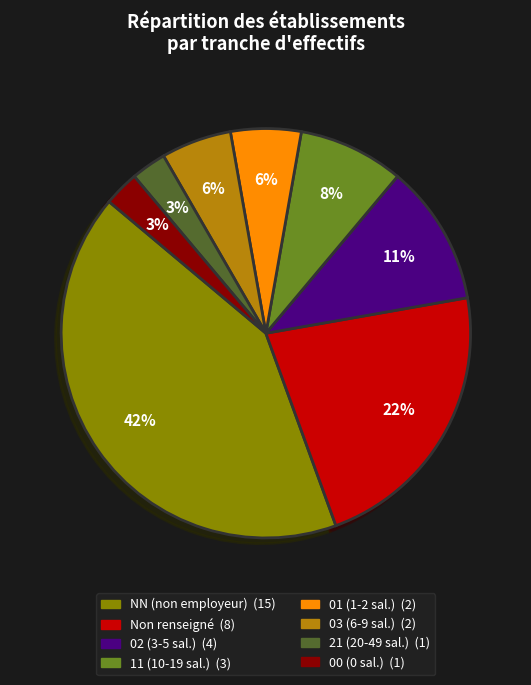

How many slices are in this pie chart?

8